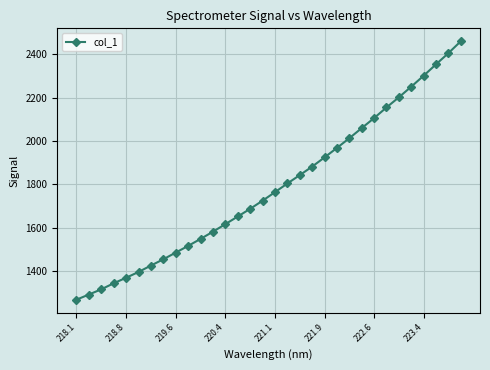

What is the greatest value displayed?

2459.6